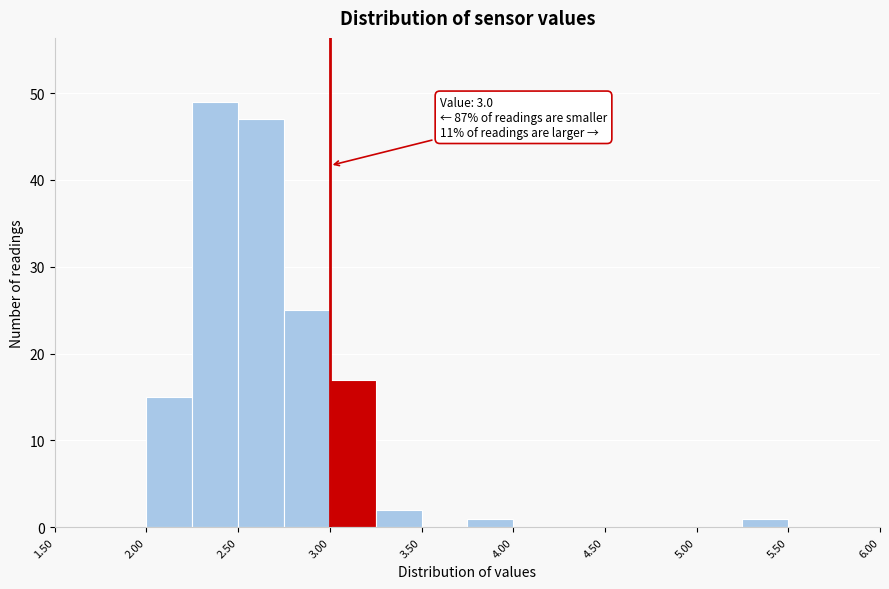

Which range on the x-axis has the tallest bar?

2.25 to 2.50